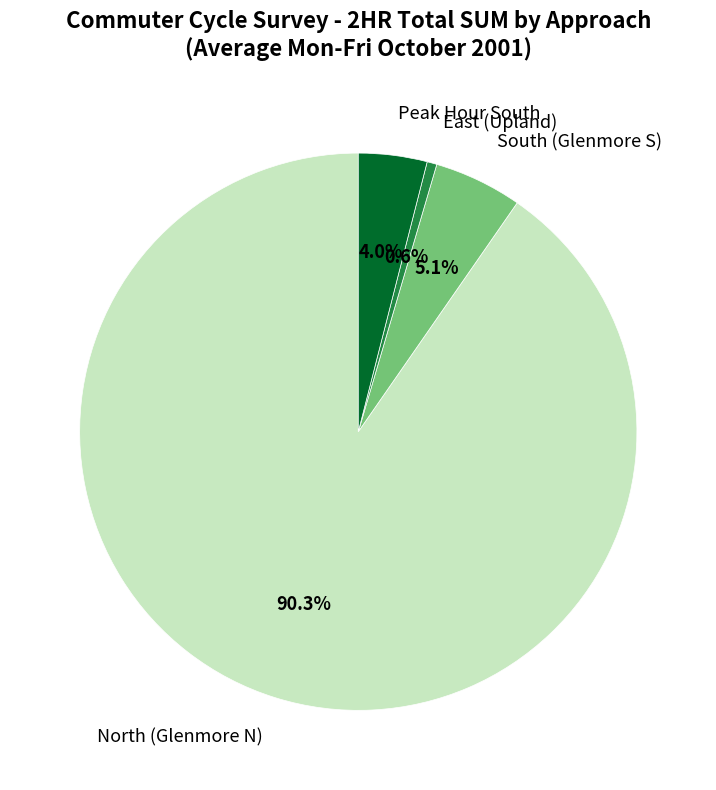

Do South (Glenmore S) and North (Glenmore N) together represent more than half of the pie?

Yes